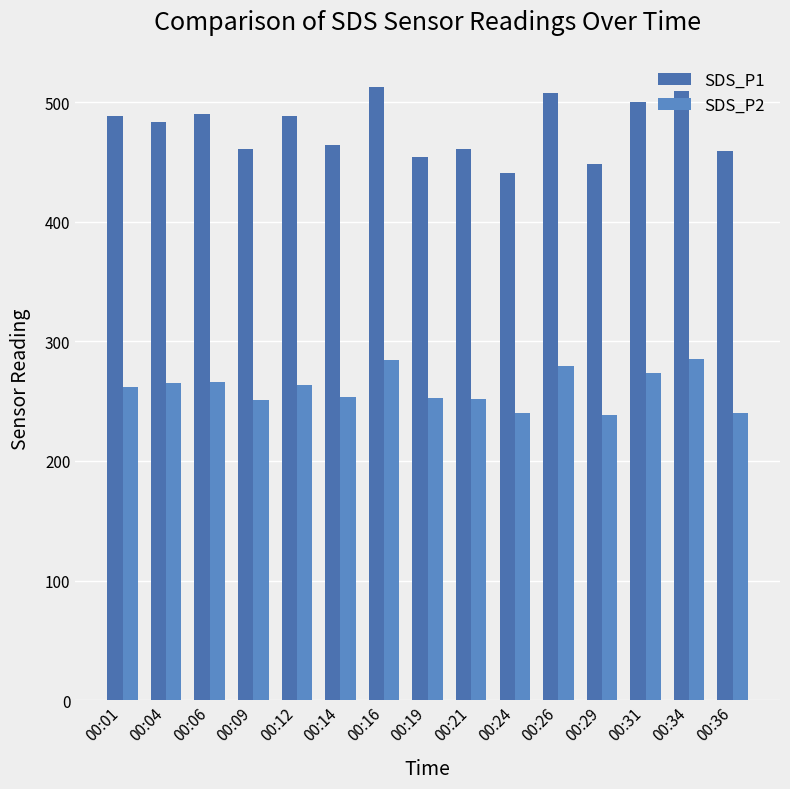

What is the sum of all SDS_P2 values?

3904.4